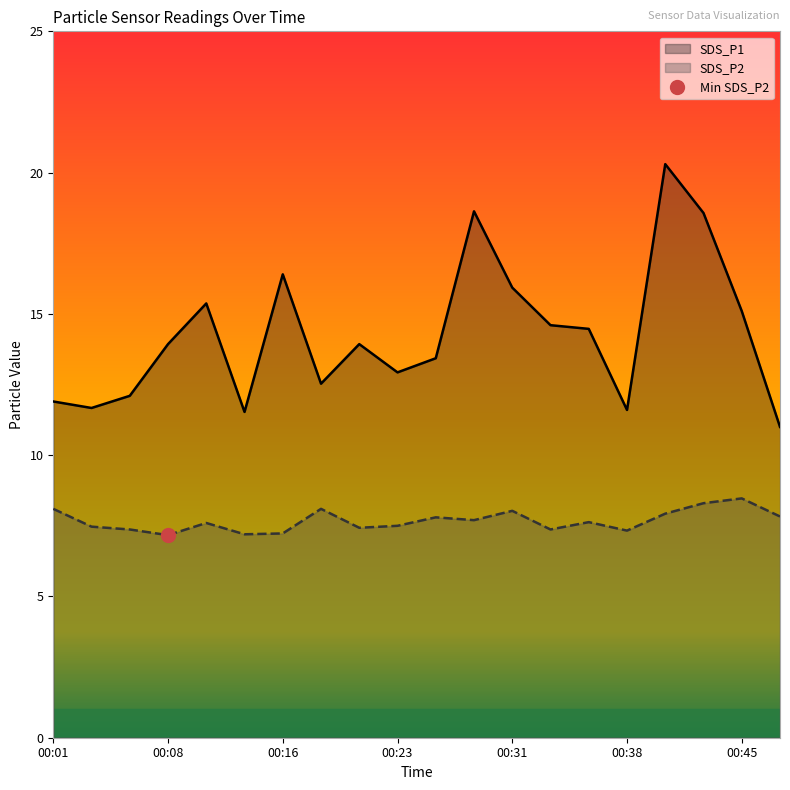

Reading left to right, list all the values displayed in this chart.

SDS_P1: 11.9	11.7	12.1	13.9	15.4	11.5	16.4	12.5	13.9	12.9	13.4	18.6	15.9	14.6	14.5	11.6	20.3	18.6	15.1	11.0
SDS_P2: 8.1	7.5	7.4	7.2	7.6	7.2	7.2	8.1	7.4	7.5	7.8	7.7	8.0	7.4	7.6	7.3	7.9	8.3	8.5	7.8